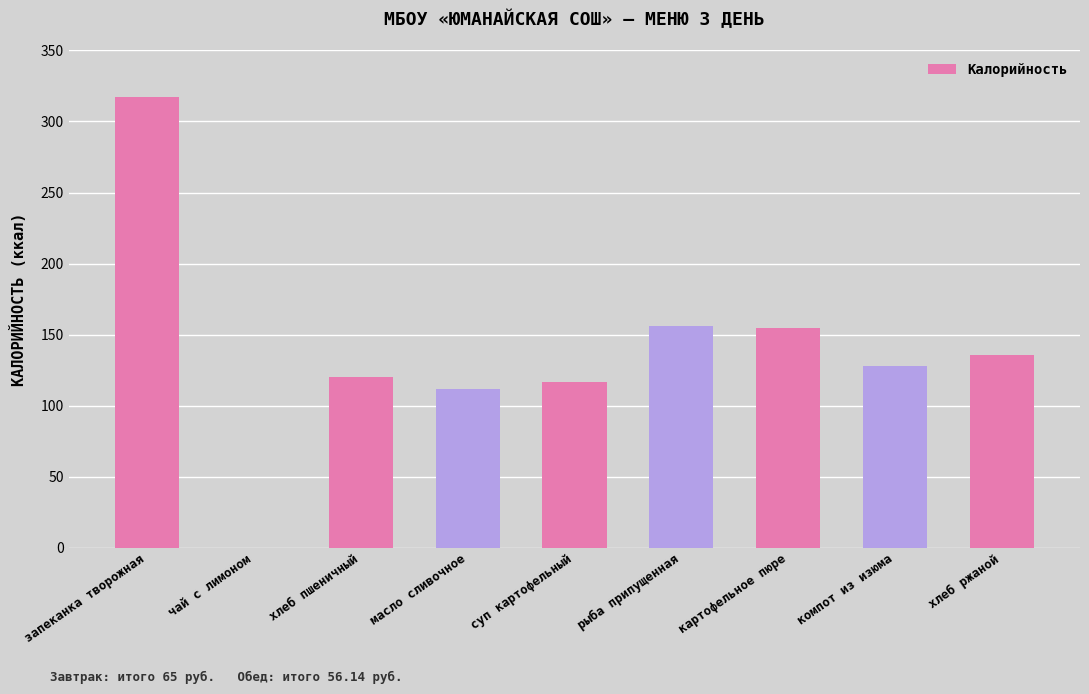

What is the difference between the values at хлеб пшеничный and масло сливочное?

8.0